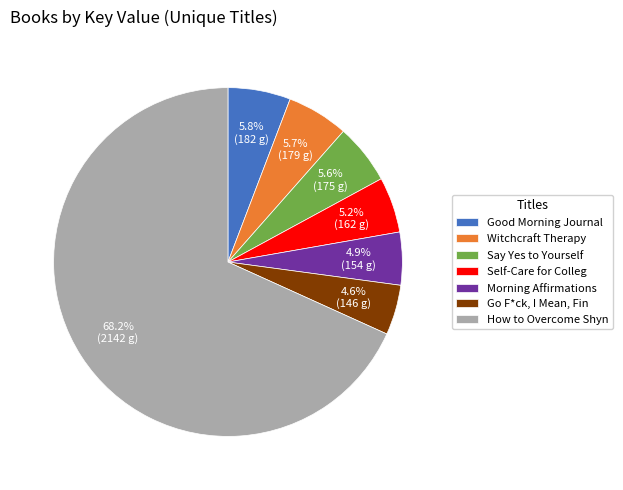

Is it true that Good Morning Journal is 6% of the pie?

True